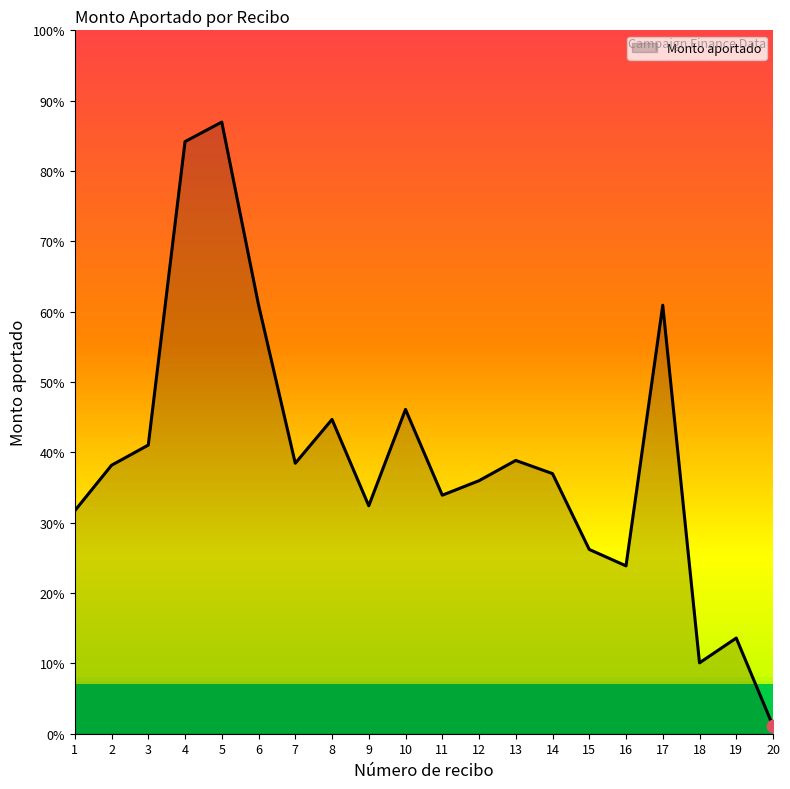

Is this an area chart (filled region under the line)?

Yes